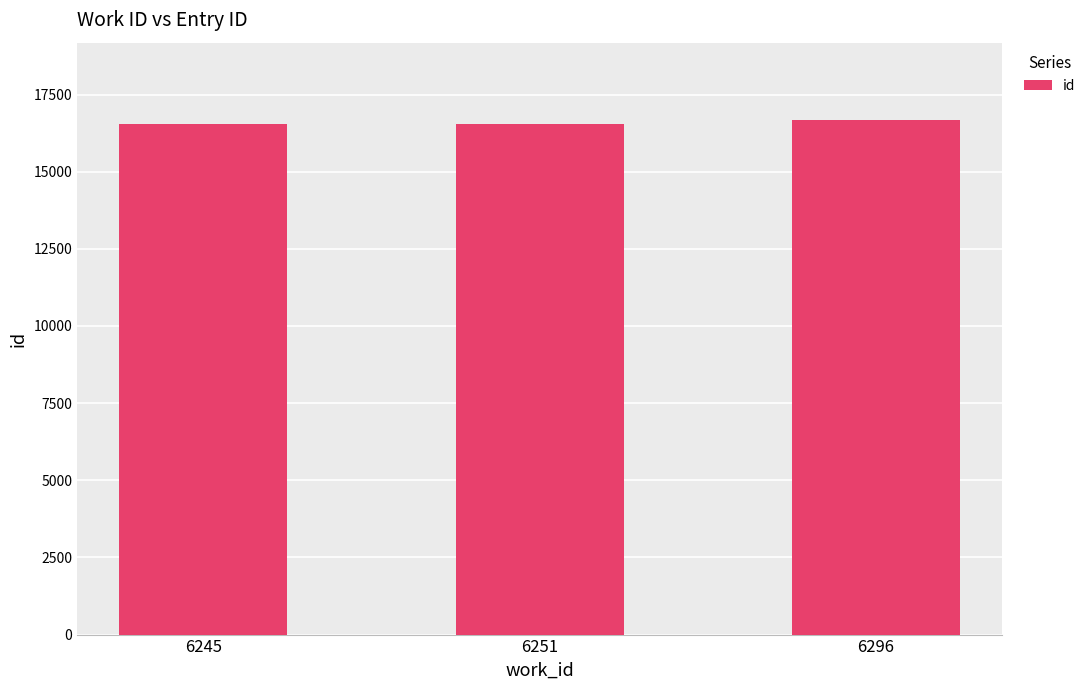

What is the maximum value shown in the chart?

16679